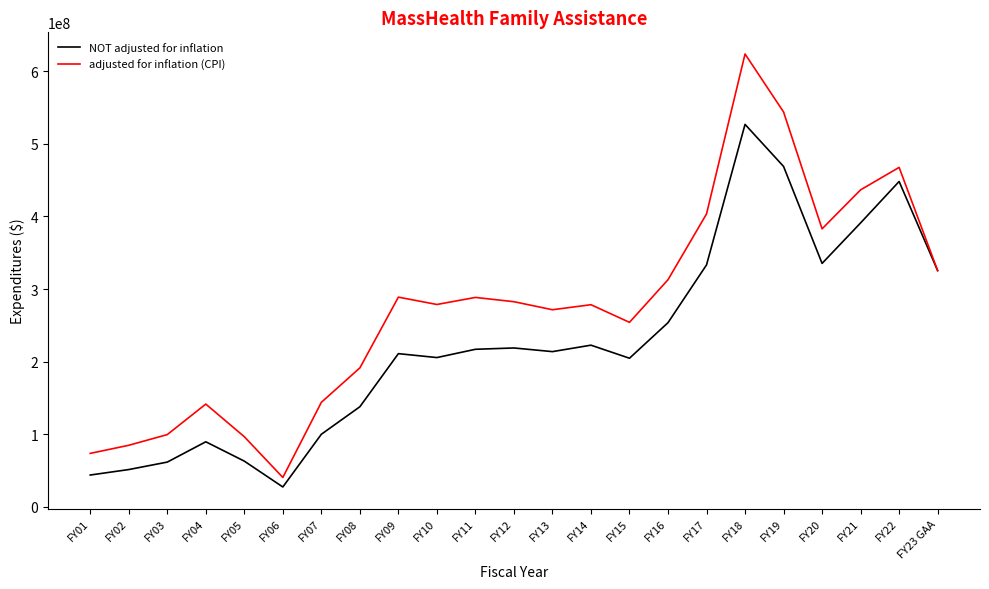

What is the difference between the highest and lowest values at FY22?

19389402